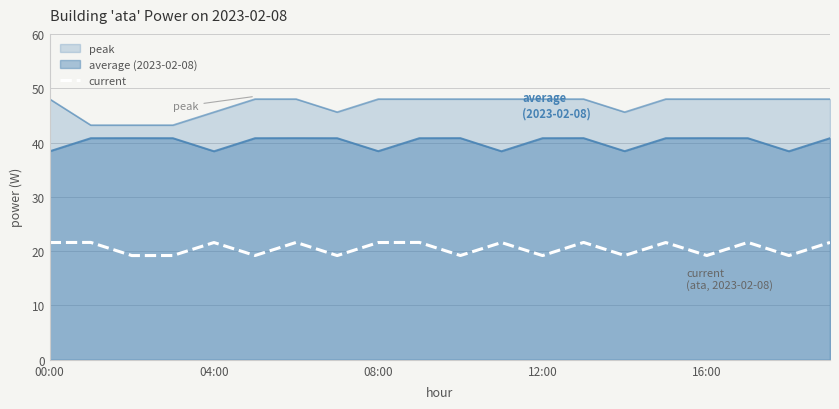

Reading left to right, transcribe all the data shown in this chart.

21.6	21.6	19.2	19.2	21.6	19.2	21.6	19.2	21.6	21.6	19.2	21.6	19.2	21.6	19.2	21.6	19.2	21.6	19.2	21.6